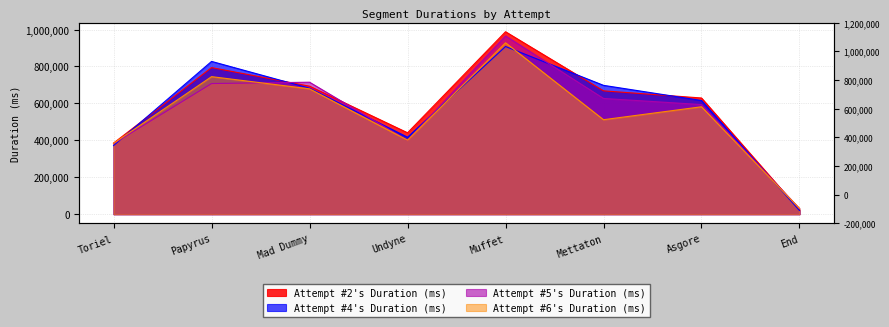

At which label is Attempt #4's Duration (ms) closest to 464117?

Undyne